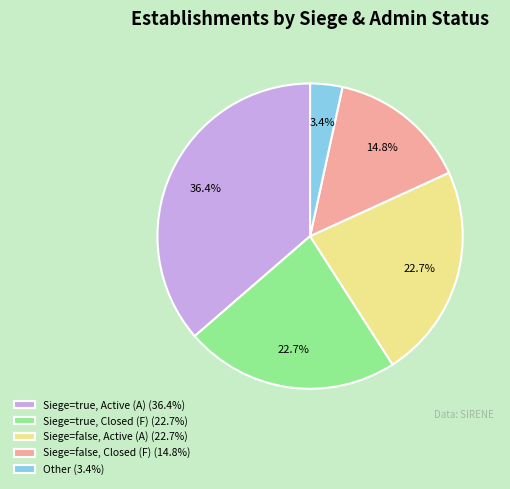

Is the sum of Siege=false, Closed (F) (14.8%) and Siege=false, Active (A) (22.7%) greater than half?

No